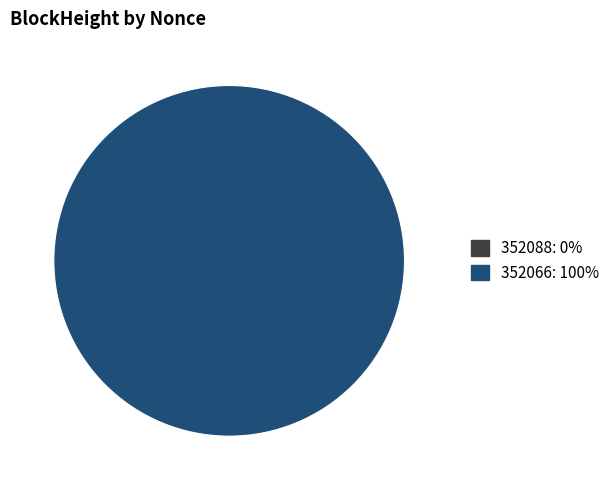

To the nearest percent, what is the combined percentage of 352066 and 352088?

100%